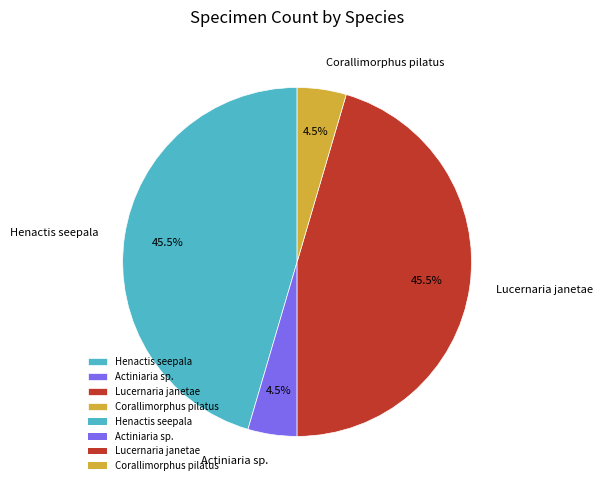

Is it true that Henactis seepala is 33% of the pie?

False